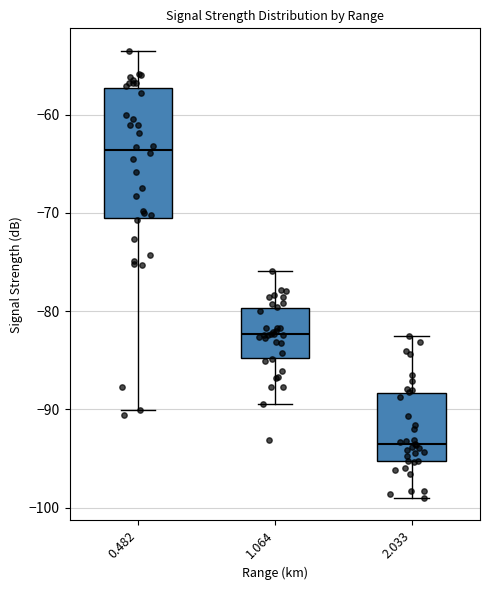

Reading left to right, transcribe this box plot: for each box, give where its median line is, the range the box spans, and where its two whiskers end, as read against the y-axis. The values are not printed on the chart, so give them approximately, as read against the axis.

0.482: median -64, box -71 to -57, whiskers -90 to -53
1.064: median -82, box -85 to -80, whiskers -89 to -76
2.033: median -94, box -95 to -88, whiskers -99 to -82